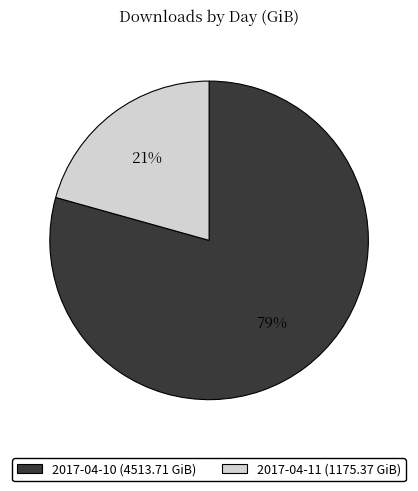

Is the sum of 2017-04-10 and 2017-04-11 greater than half?

Yes